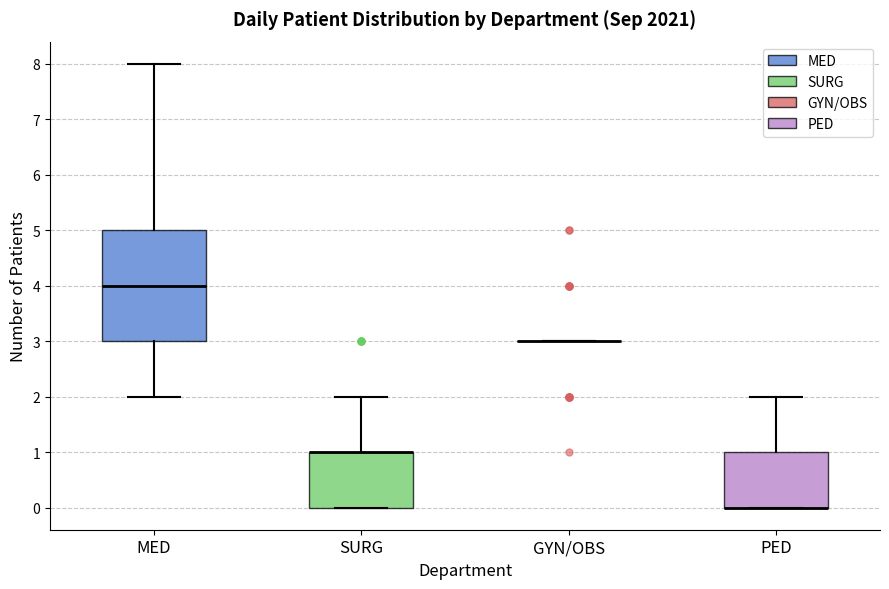

Comparing the boxes themselves (not the whiskers), which one is the tallest?

MED